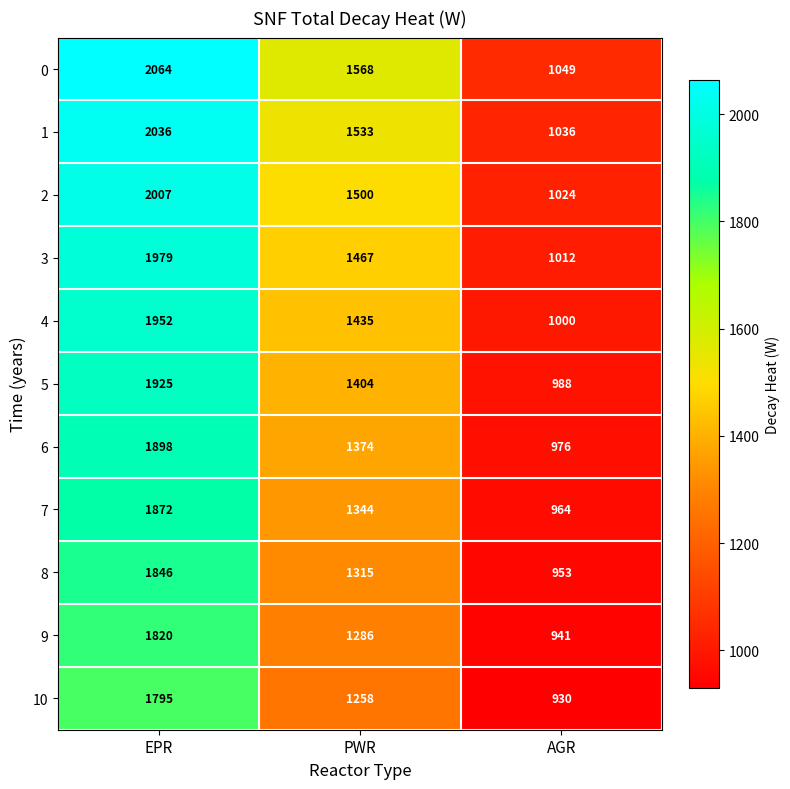

How many distinct data groups are displayed?

11